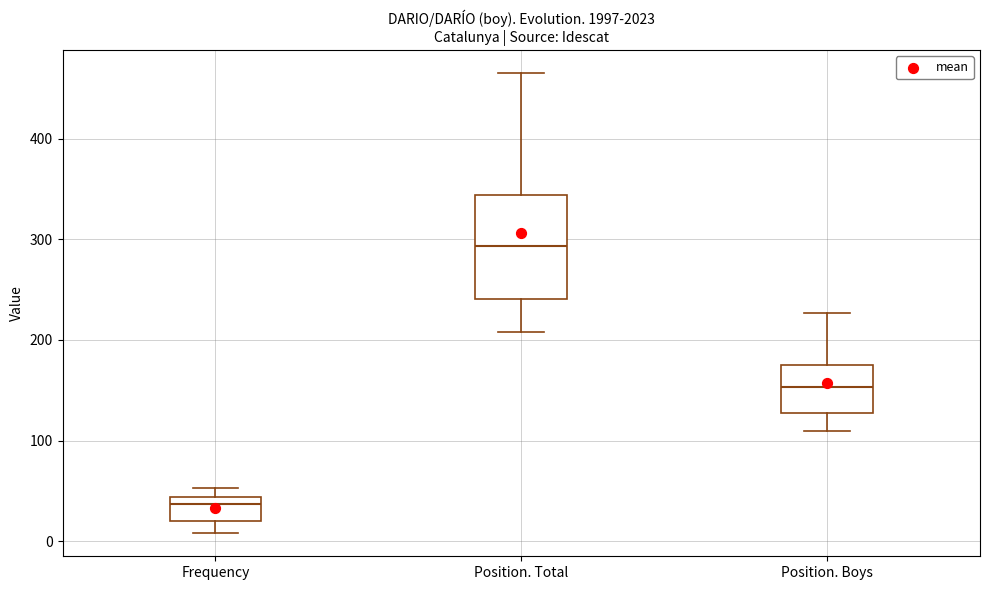

Comparing the boxes themselves (not the whiskers), which one is the tallest?

Position. Total